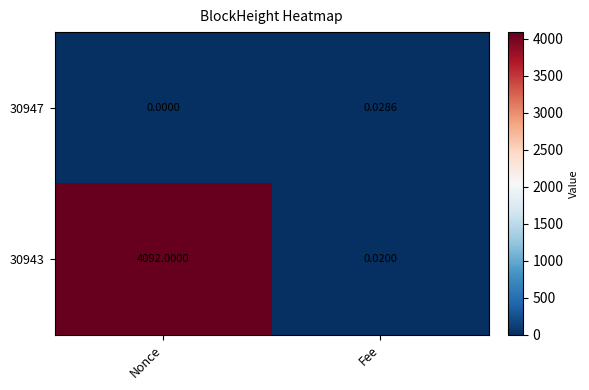

What is the difference between the highest and lowest values at Nonce?

4092.0